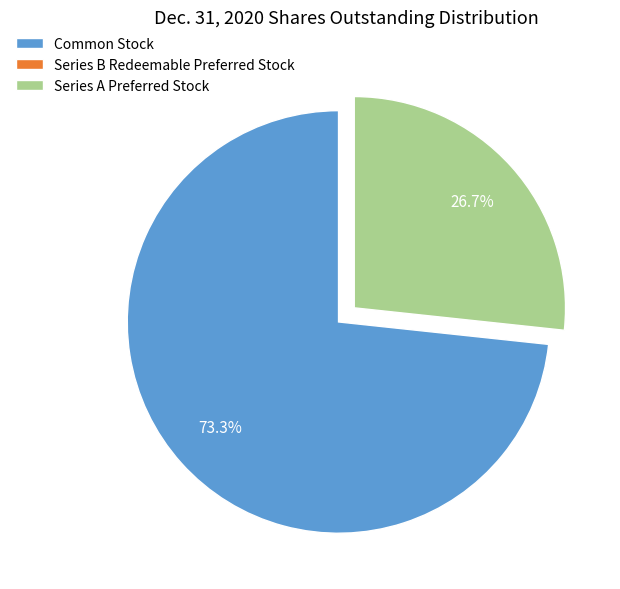

Is it true that Series A Preferred stock, shares outstanding is 20% of the pie?

False